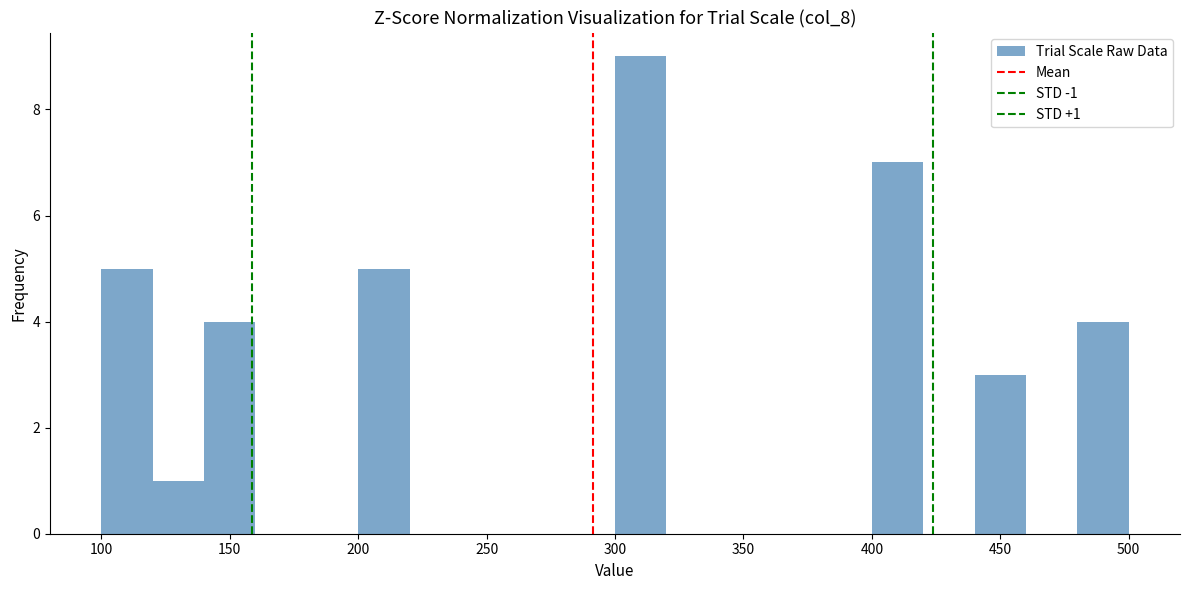

Which range on the x-axis has the tallest bar?

300 to 320